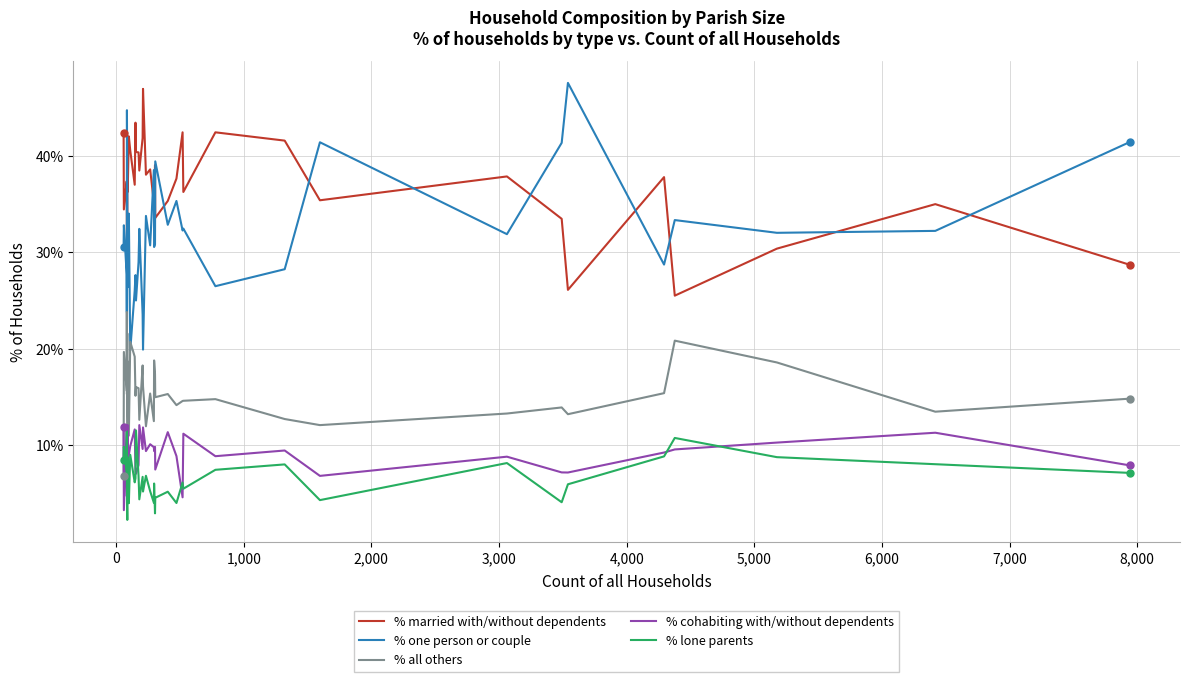

Reading left to right, list all the values displayed in this chart.

% married with/without dependents: 42.4	34.4	37.4	35.7	29.4	30.7	42.0	41.8	36.3	42.0	40.5	37.0	43.4	40.4	40.3	38.5	41.8	46.9	38.0	38.6	35.1	35.2	39.0	33.5	35.3	37.6	42.4	36.2	42.4	41.6	35.4	37.9	33.5	26.1	37.8	25.5	30.4	35.0	28.7
% one person or couple: 30.5	32.8	27.7	23.8	44.7	35.2	27.3	26.4	30.8	34.0	19.8	26.0	27.6	25.0	29.0	32.4	23.6	19.9	33.8	30.7	38.5	30.5	30.8	39.4	32.8	35.3	32.2	32.5	26.5	28.2	41.4	31.9	41.3	47.5	28.7	33.3	32.0	32.2	41.4
% all others: 6.8	19.7	15.7	23.8	15.3	21.6	13.6	11.0	18.7	11.0	20.7	19.2	15.1	16.0	15.9	12.6	18.3	16.1	12.0	15.4	12.5	18.8	17.4	15.0	15.3	14.2	14.6	14.6	14.8	12.7	12.1	13.3	13.9	13.2	15.4	20.8	18.6	13.5	14.8
% cohabiting with/without dependents: 11.9	3.3	12.1	4.8	4.7	10.2	11.4	12.1	7.7	9.0	9.9	11.6	7.2	7.0	8.0	12.1	9.6	11.8	9.4	10.1	9.8	9.4	9.8	7.5	11.4	8.9	4.6	11.2	8.9	9.5	6.8	8.8	7.2	7.2	9.2	9.6	10.3	11.3	7.9
% lone parents: 8.5	9.8	7.2	11.9	5.9	2.3	5.7	8.8	6.6	4.0	9.0	6.2	6.6	11.5	6.8	4.4	6.7	5.2	6.8	5.2	4.0	6.0	3.0	4.6	5.2	4.0	6.1	5.5	7.5	8.0	4.3	8.2	4.1	6.0	8.8	10.8	8.8	8.0	7.1